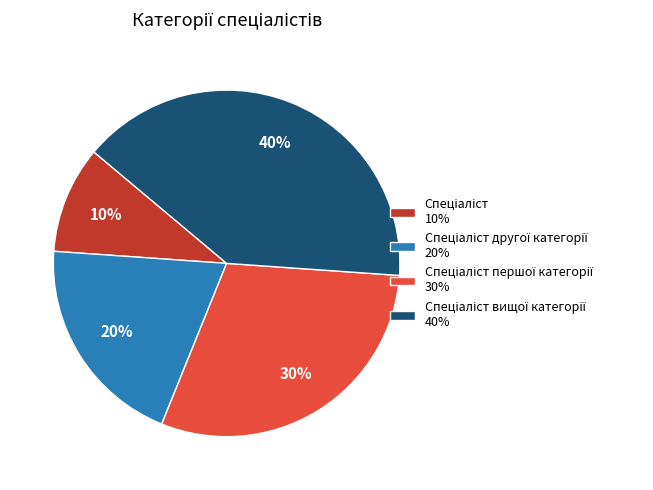

To the nearest percent, what is the average slice percentage?

25%